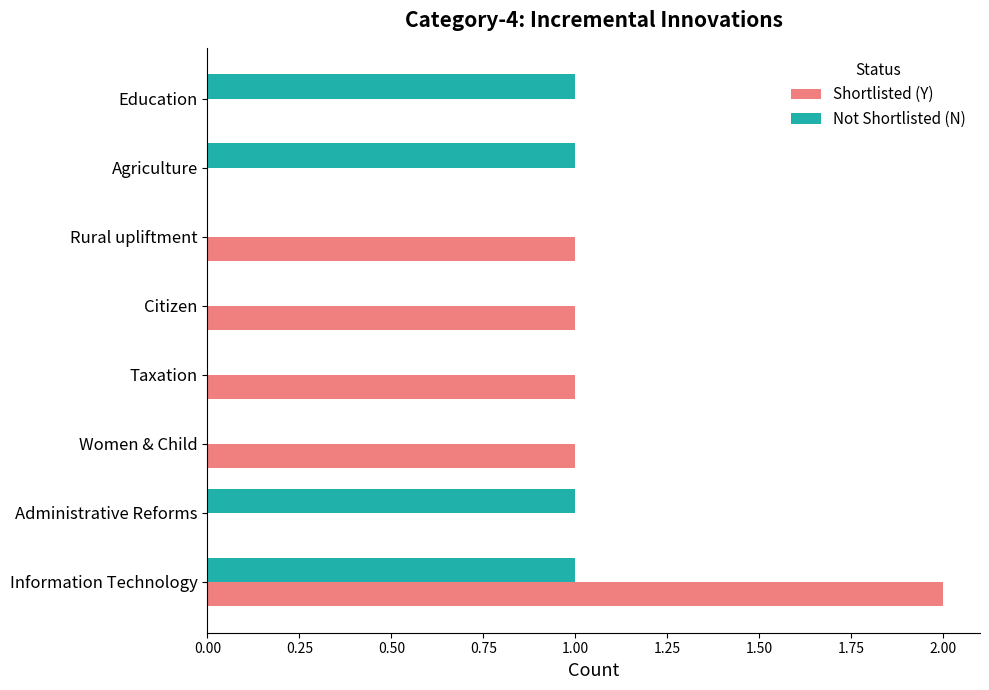

What are all the series names shown in the legend?

Shortlisted (Y), Not Shortlisted (N)